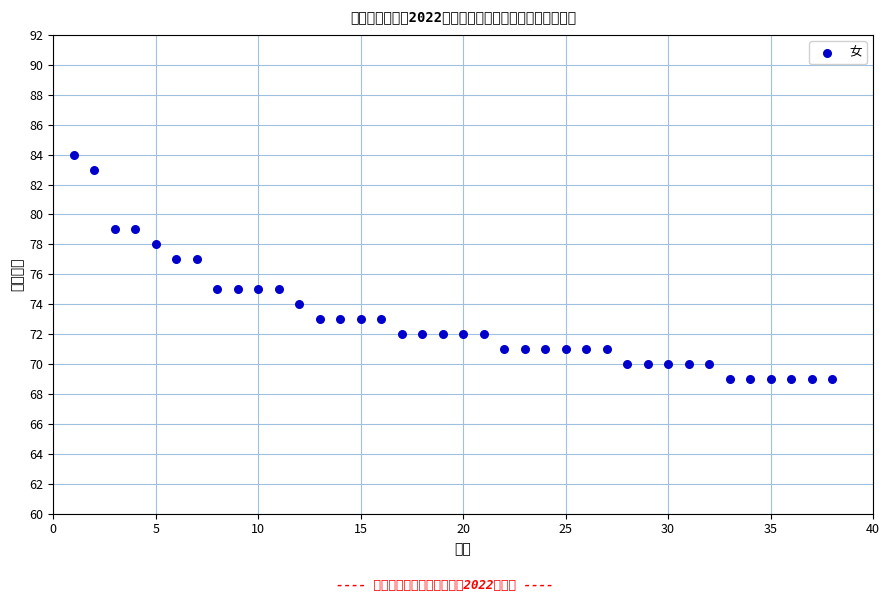

What is the range of X values (max minus min)?

37